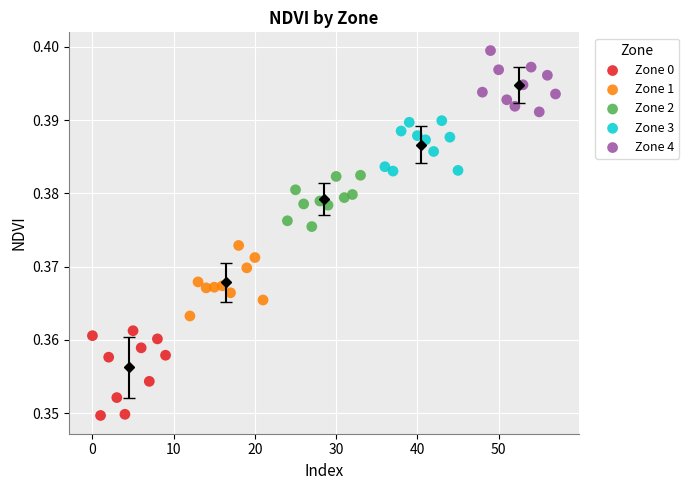

Which series contains the lowest Y value?

Zone 0